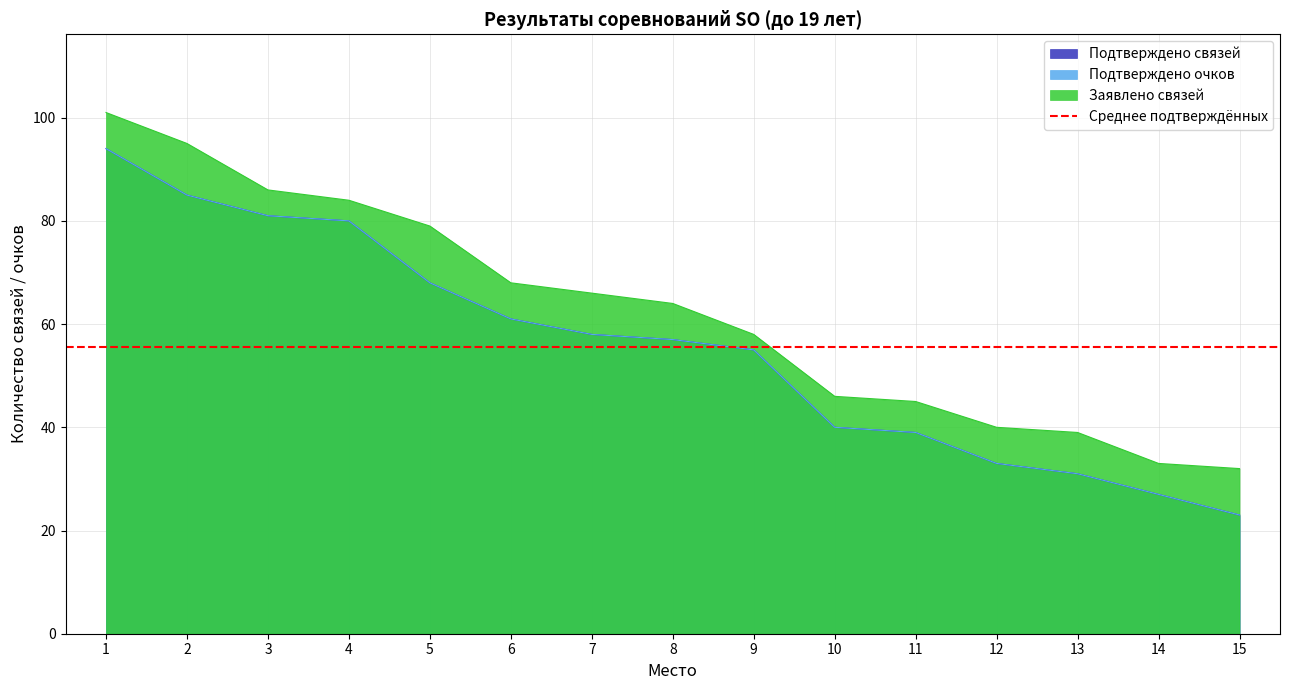

What is the lowest value of the Подтверждено очков series?

23